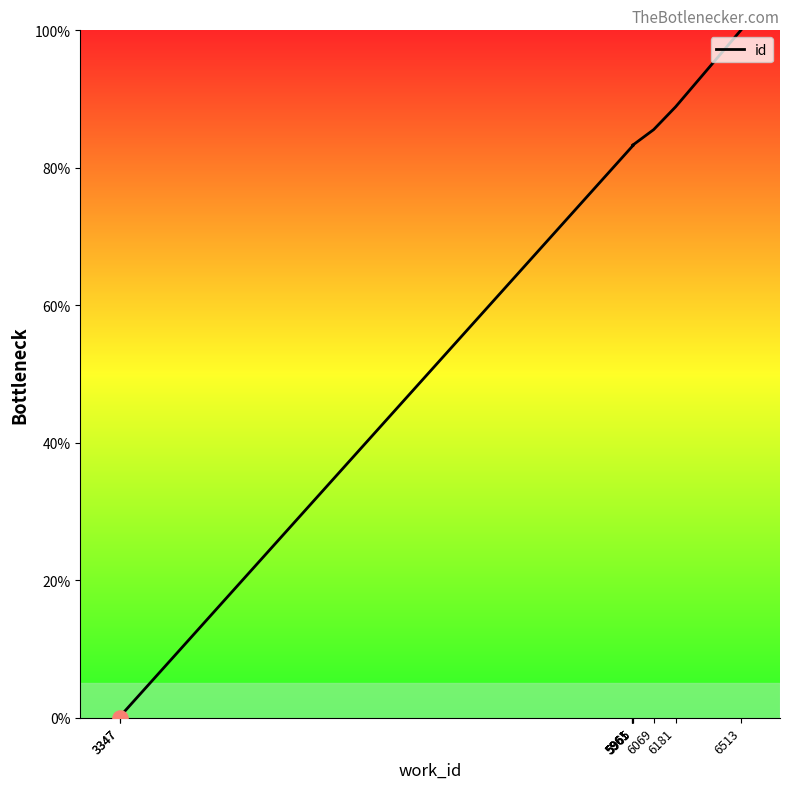

What is the ratio of the value at 5965 to the value at 5961?

1.0